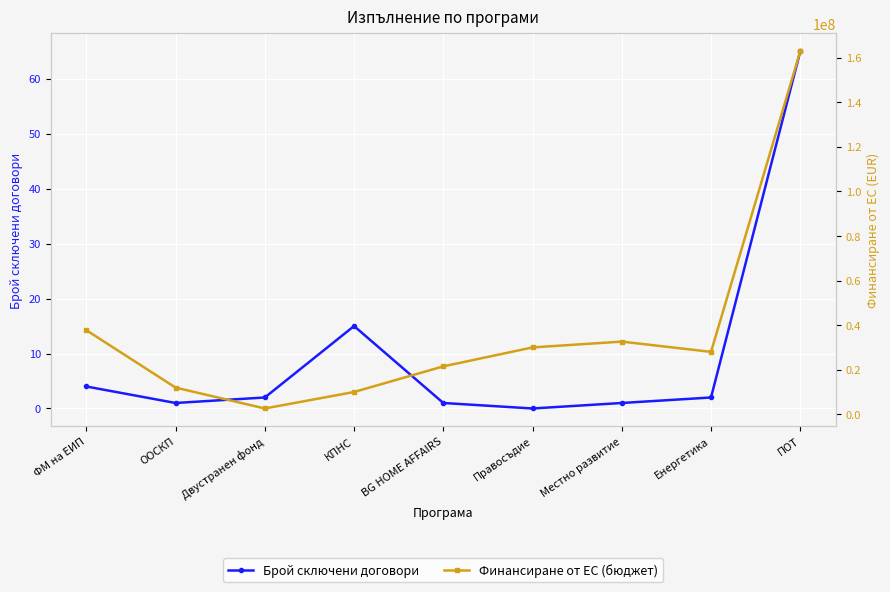

Which category has the lowest value in the Брой сключени договори series?

Правосъдие